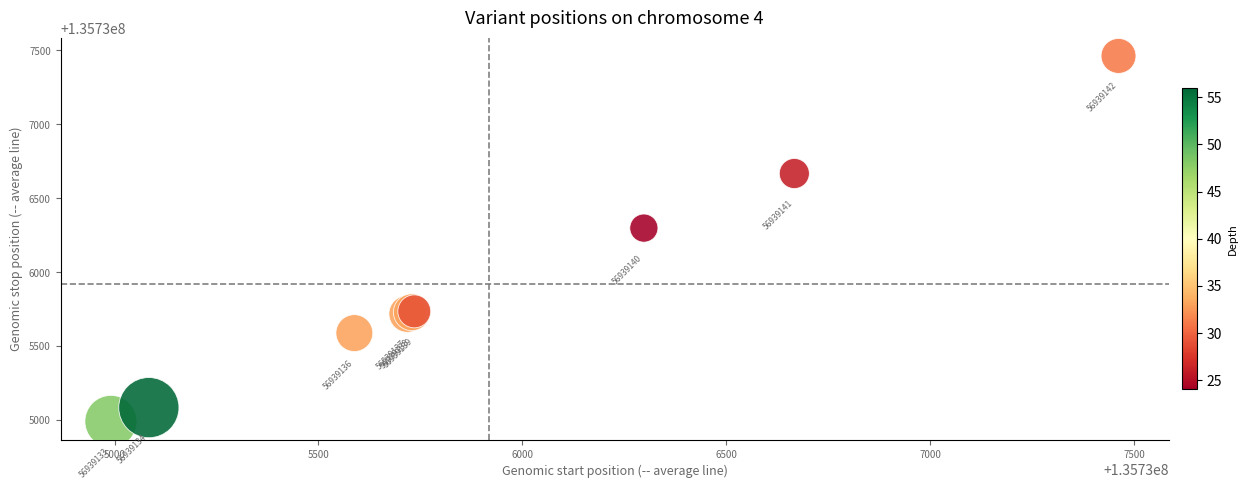

What Y value in the scatter plot is closest to 135736227?

135736299